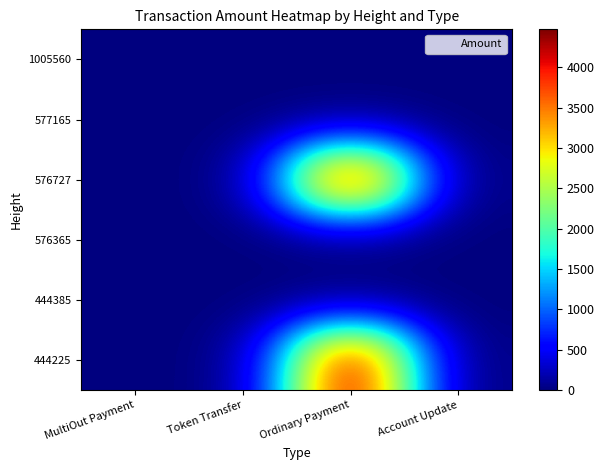

Which category has the highest value across all series?

Ordinary Payment